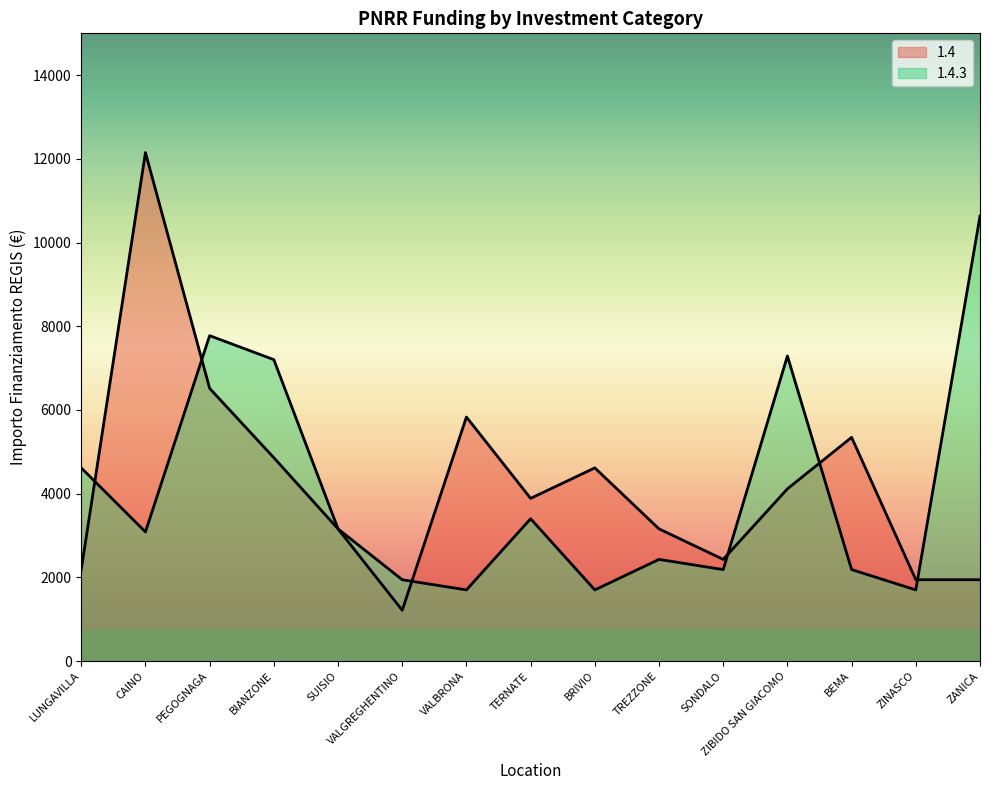

Which category has the lowest value across all series?

VALGREGHENTINO